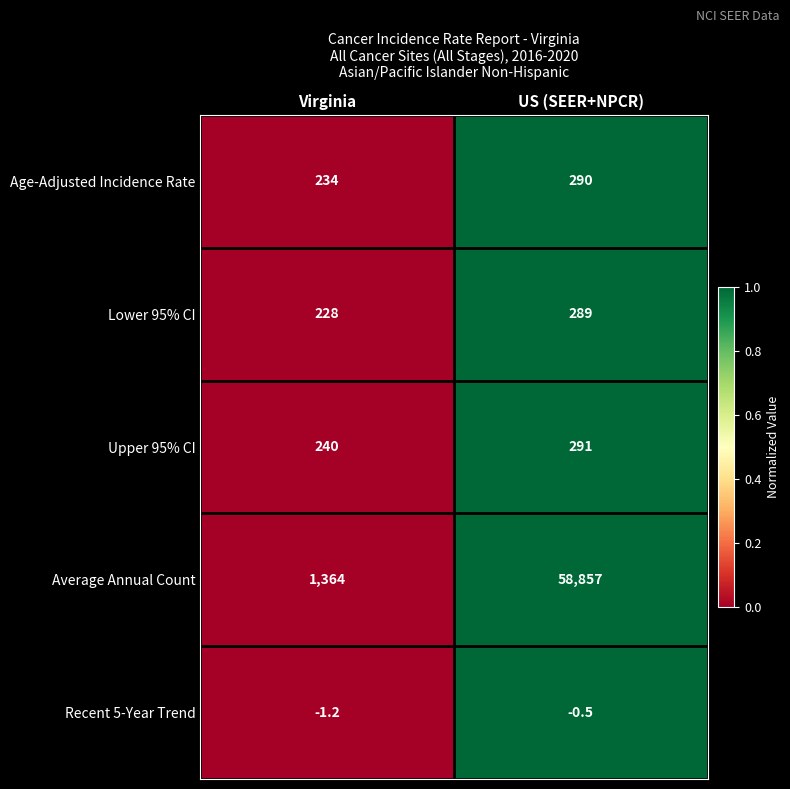

How many values in the Upper 95% CI series are below 291?

1